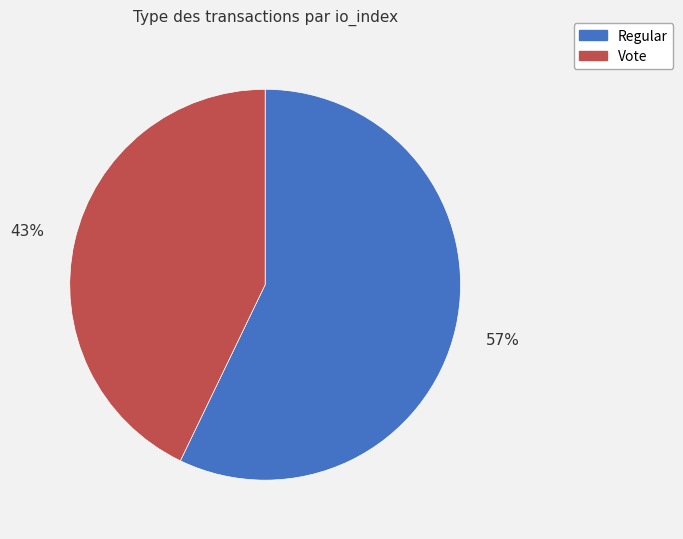

Is there any slice that represents more than half of the pie?

Yes